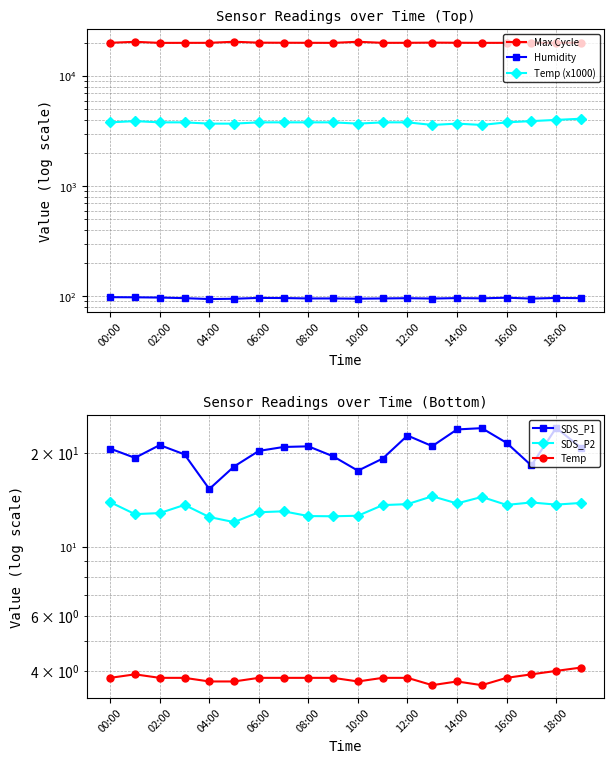

At 00:00, list the series in order from smallest to largest.

Temp, SDS_P2, SDS_P1, Humidity, Temp (x1000), Max Cycle